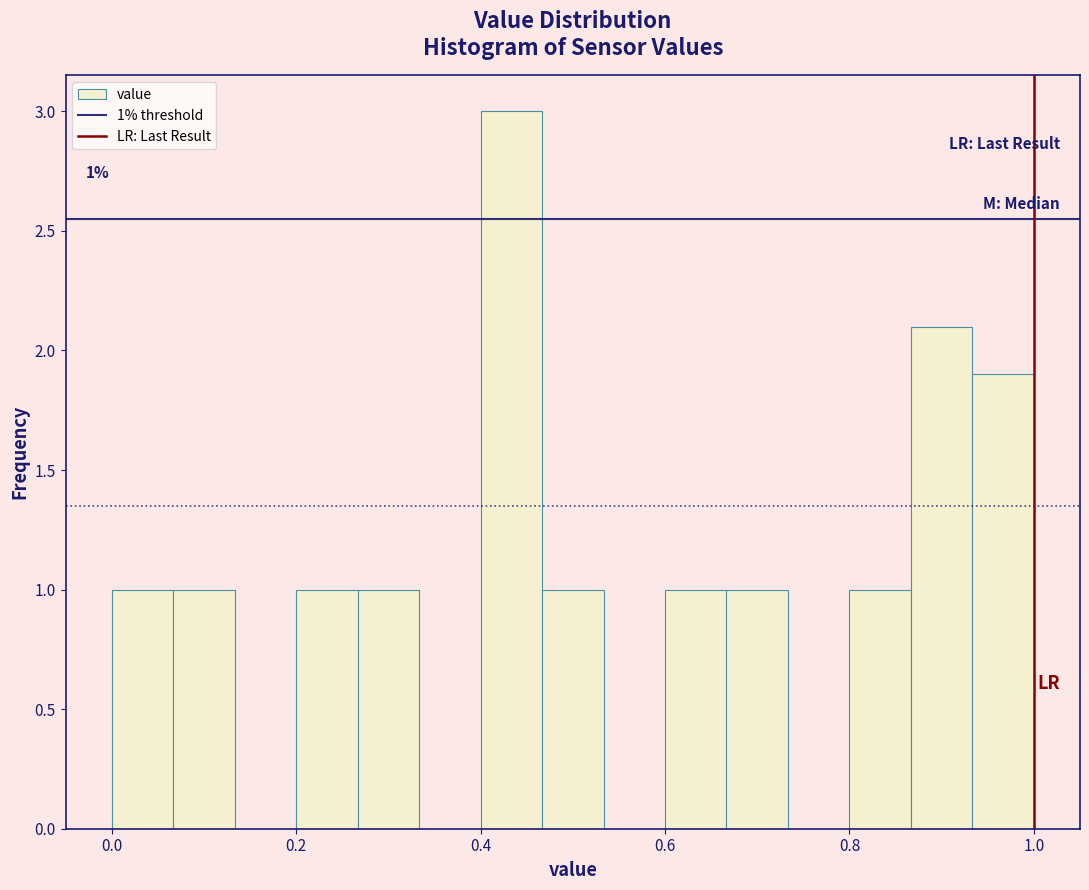

Read against the x-axis, roughly where is the centre of the tallest bar?

0.44